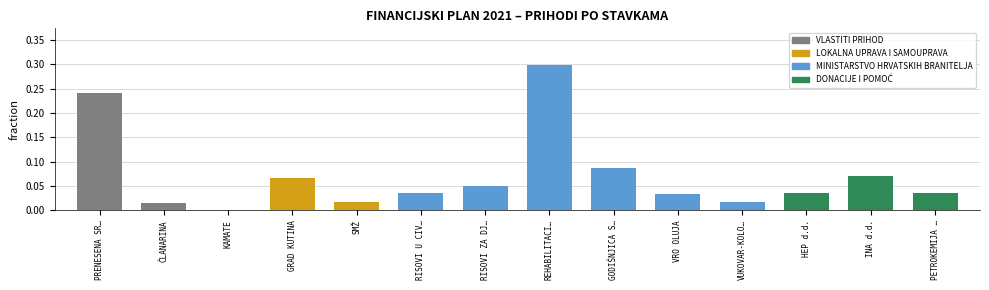

What is the change in value from ČLANARINA to REHABILITACI…?

+0.3